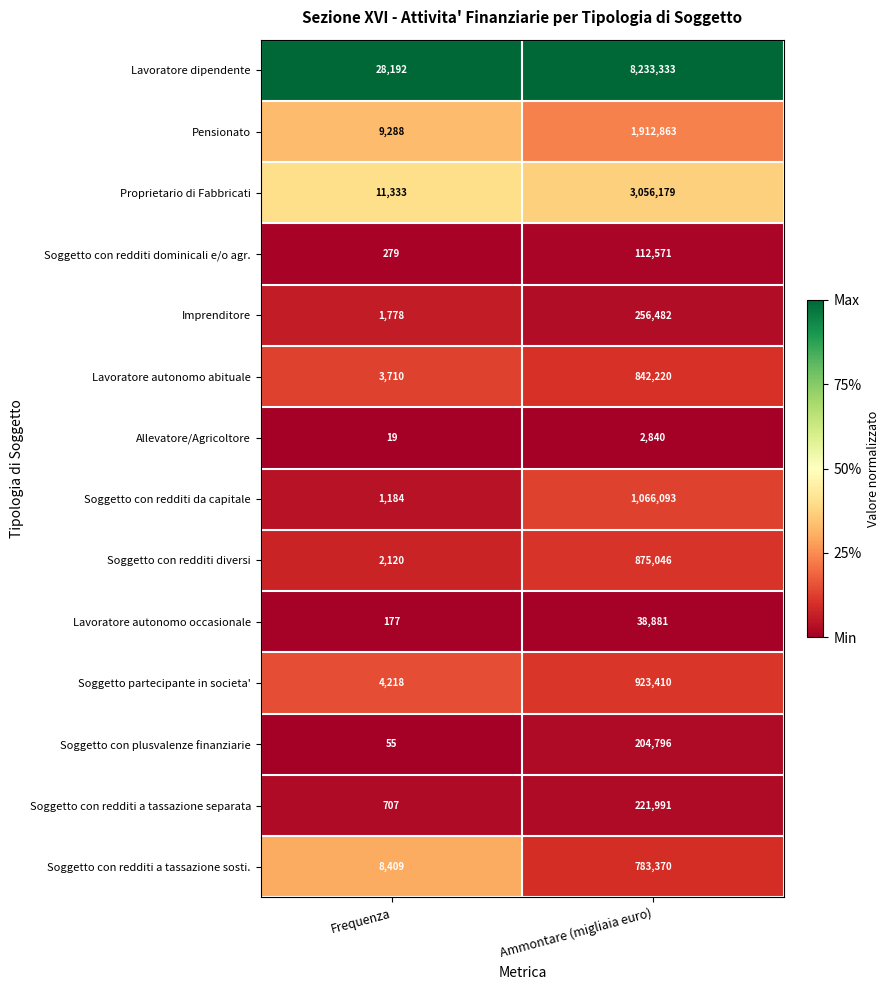

The value of Soggetto con redditi a tassazione separata at Ammontare (migliaia euro) is 221991. True or false?

True